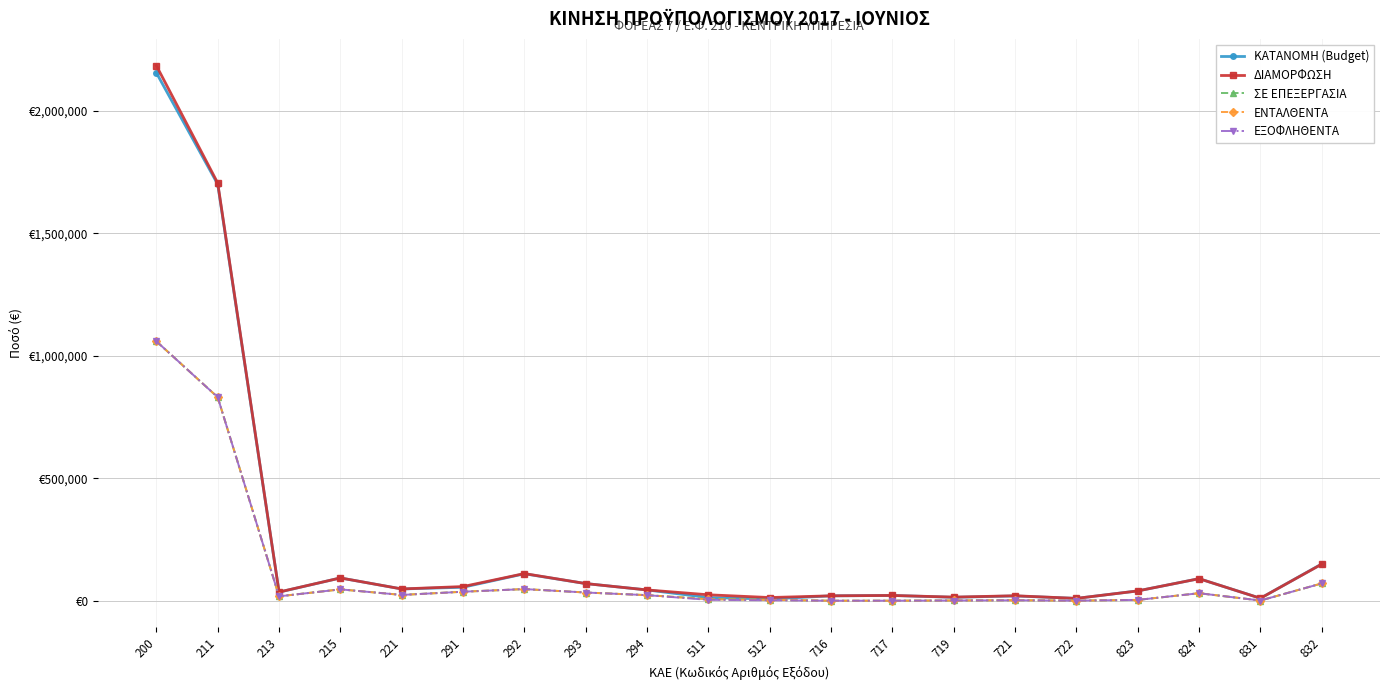

Is the value of ΚΑΤΑΝΟΜΗ (Budget) at 512 greater than the value of ΣΕ ΕΠΕΞΕΡΓΑΣΙΑ at 721?

Yes